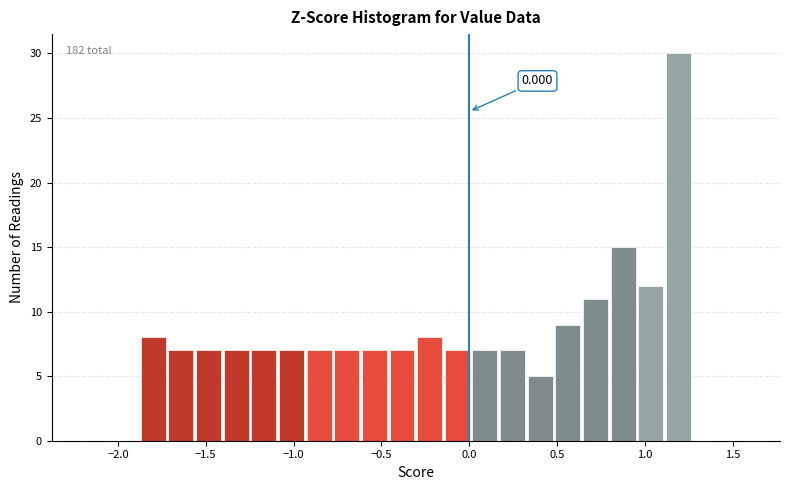

Read against the x-axis, roughly where is the centre of the tallest bar?

1.20